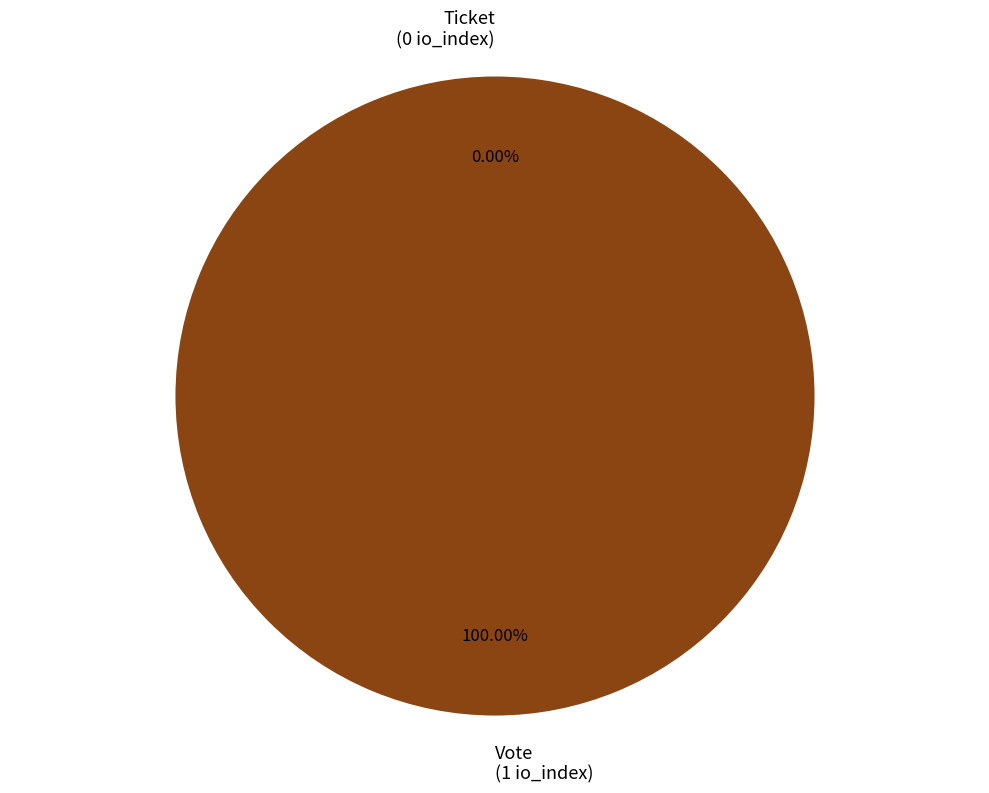

How many segments does this pie chart have?

2